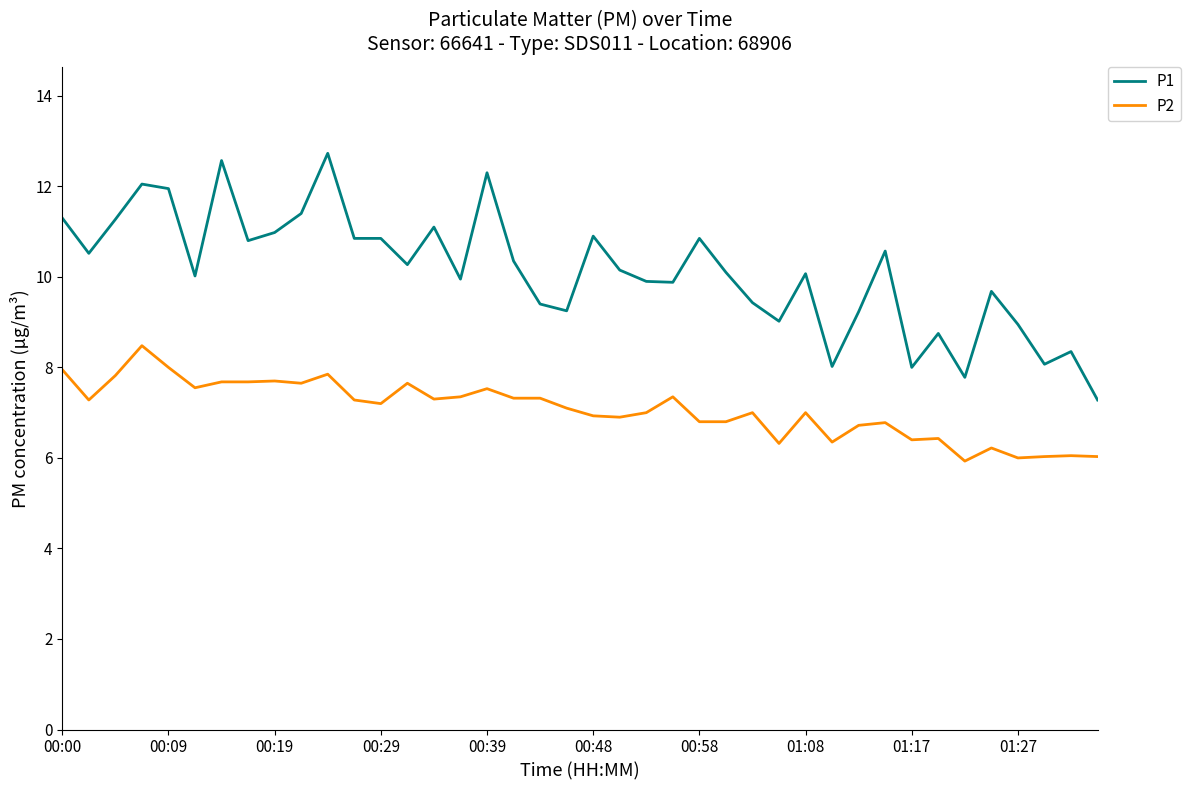

What is the highest value of the P2 series?

8.5